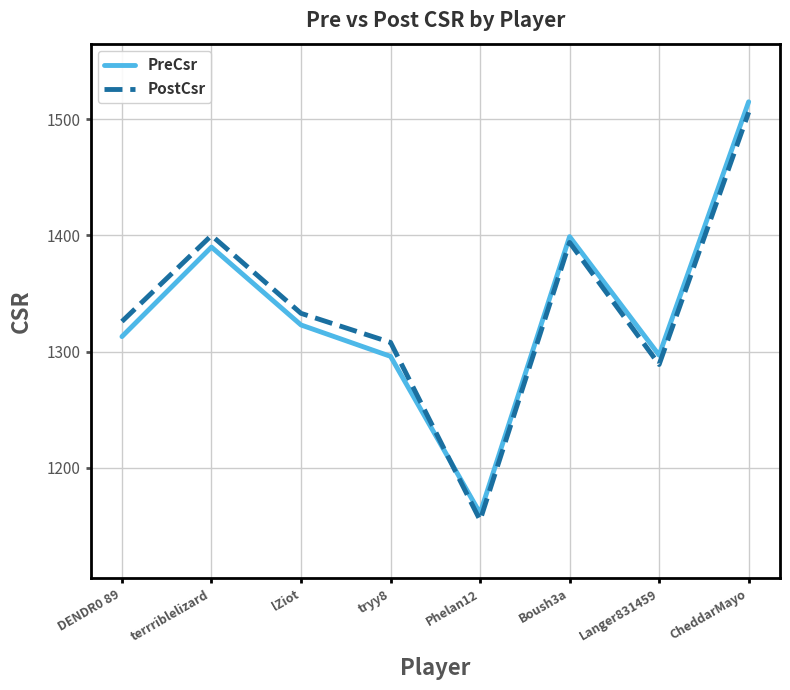

At which label does PostCsr reach its peak?

CheddarMayo